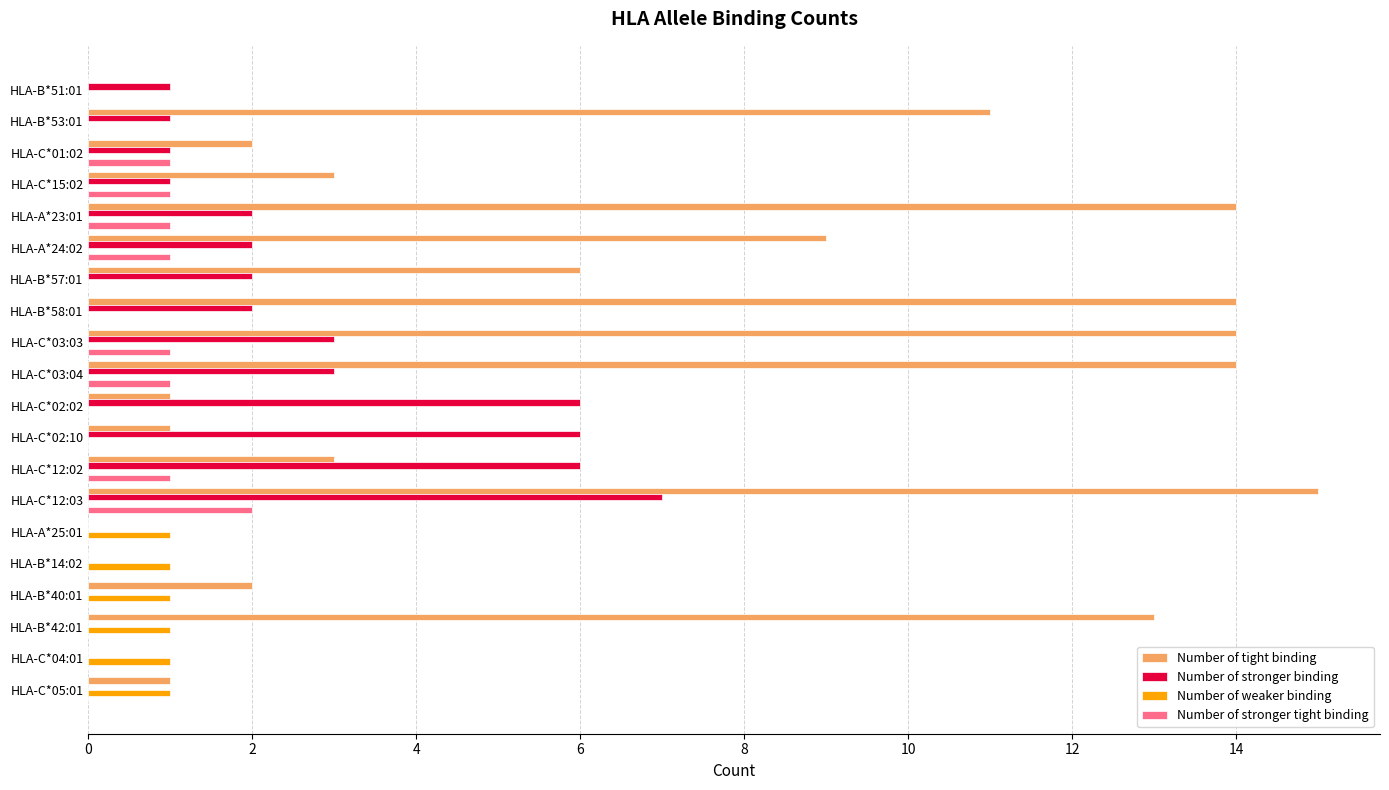

What is the sum of all Number of stronger binding values?

43